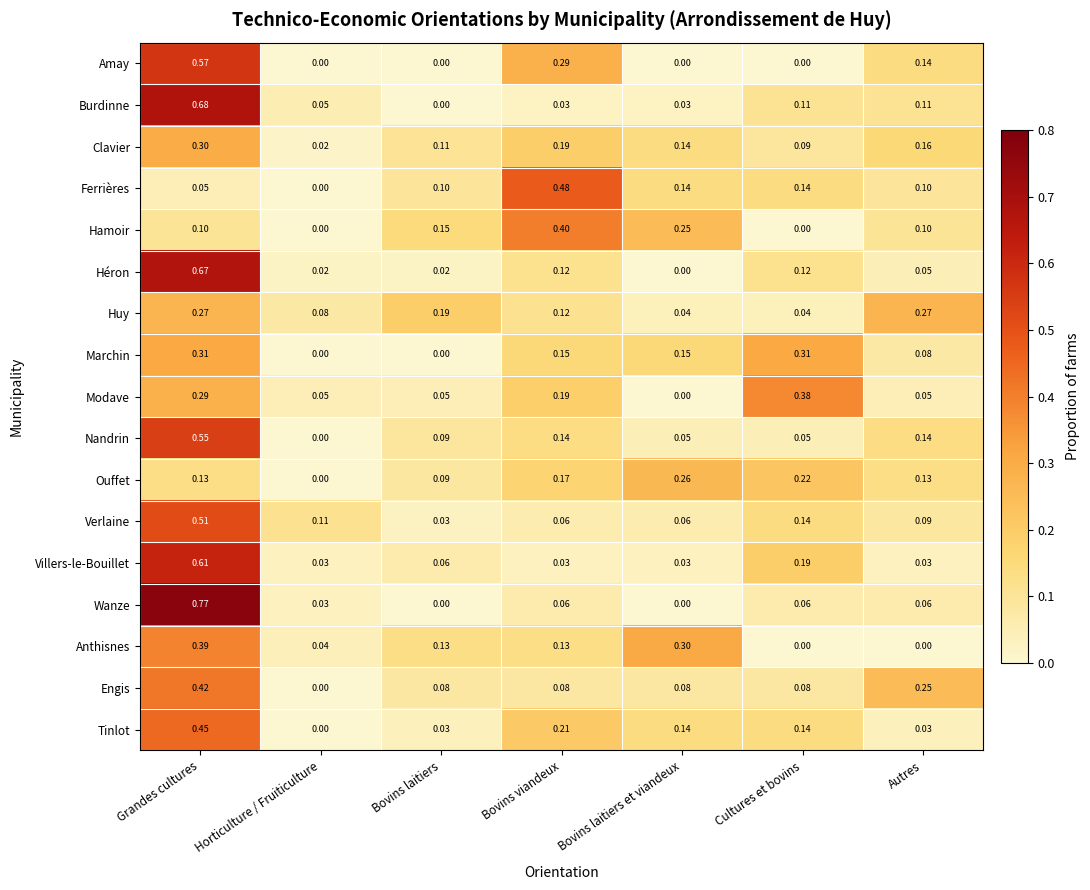

Rank the series by their maximum value, from lowest to highest.

Ouffet, Huy, Clavier, Marchin, Modave, Anthisnes, Hamoir, Engis, Tinlot, Ferrières, Verlaine, Nandrin, Amay, Villers-le-Bouillet, Héron, Burdinne, Wanze